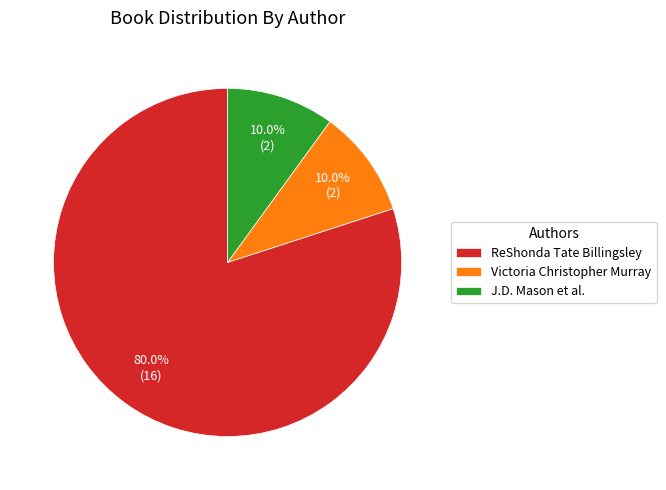

Combined, do J.D. Mason et al. and ReShonda Tate Billingsley account for over 50%?

Yes